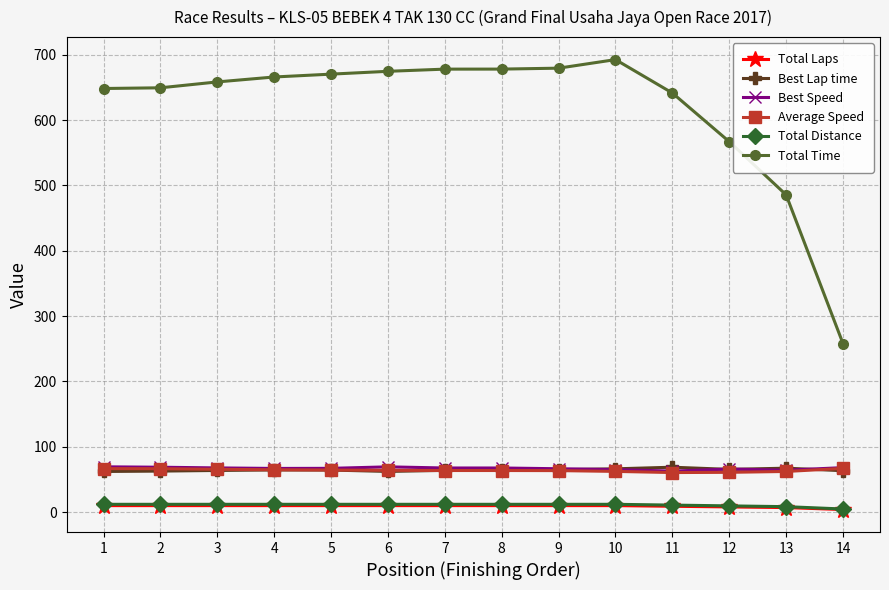

Which series has the largest range (max minus min)?

Total Time